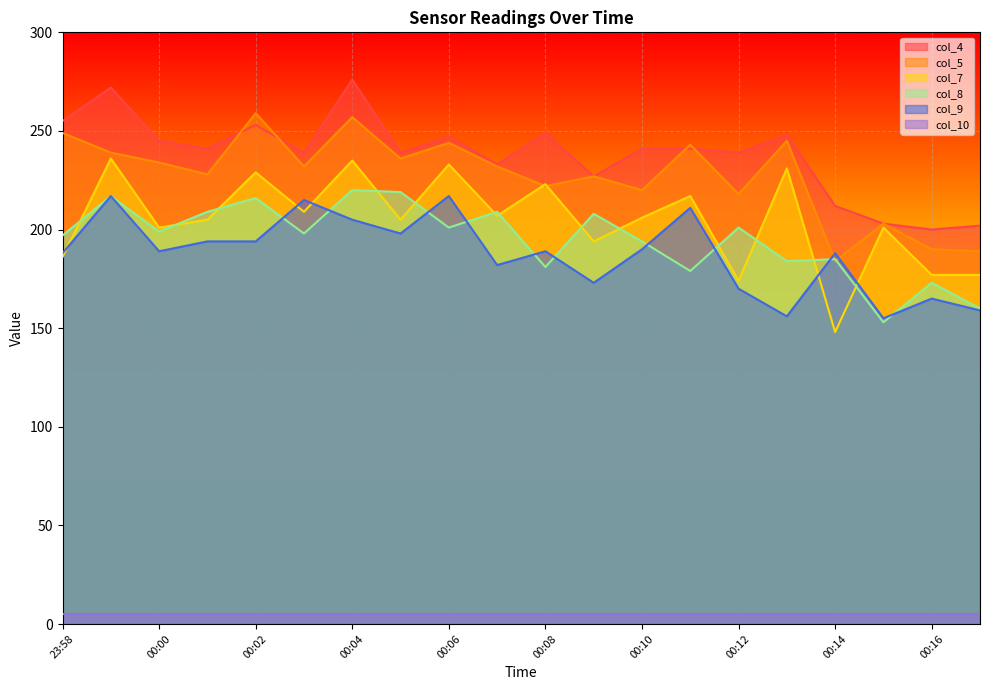

What is the label of the 16th point from the right?

00:02